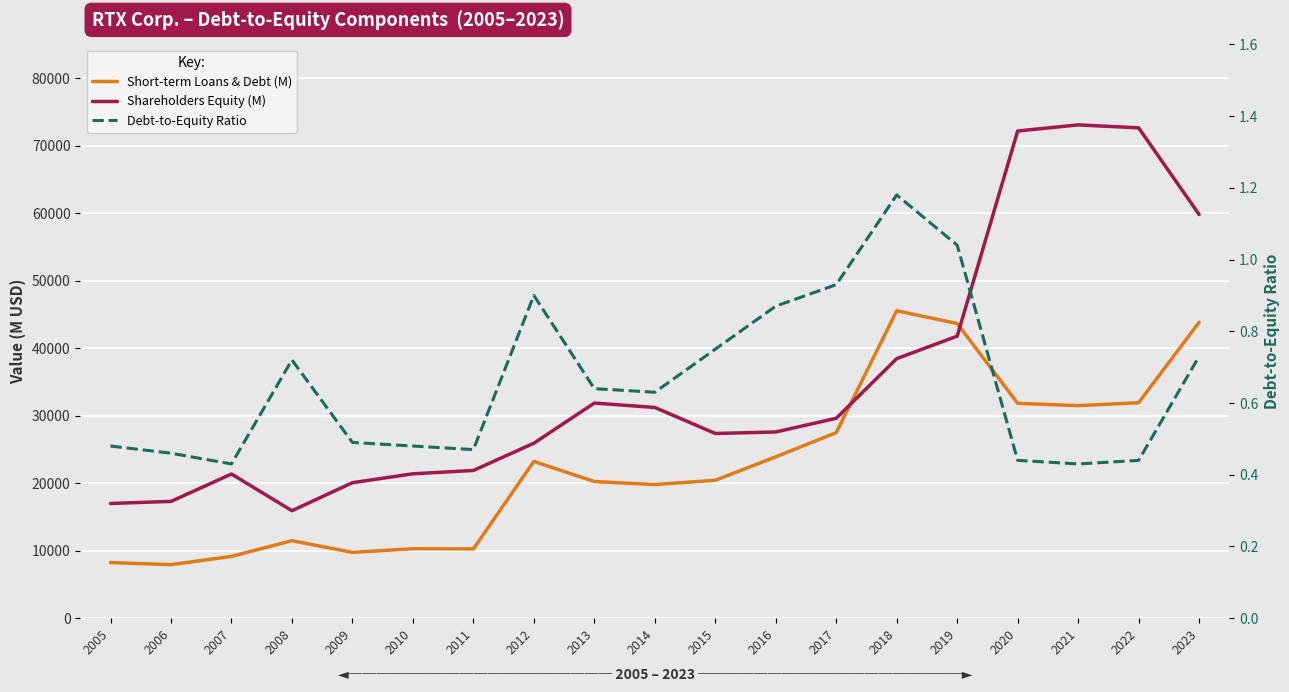

Is this an area chart (filled region under the line)?

No